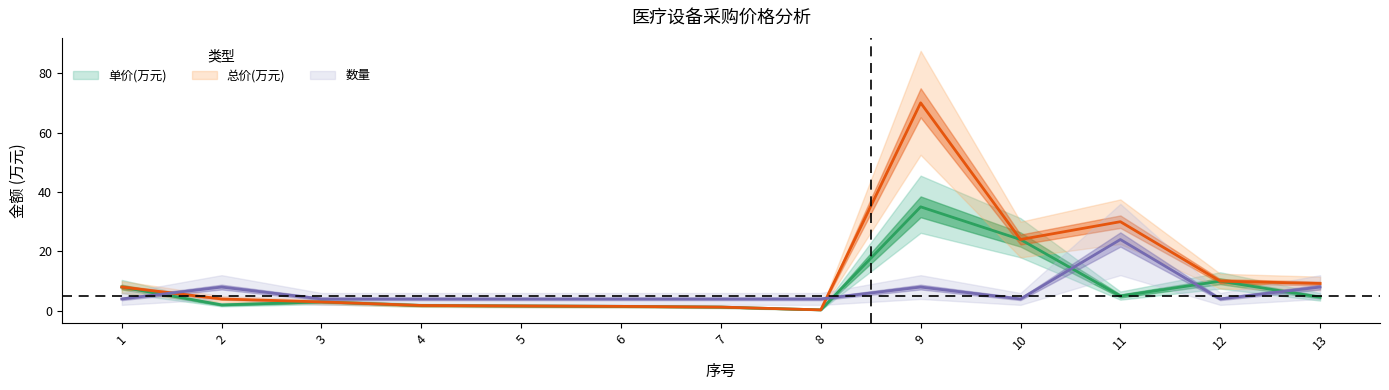

What is the average value of the 总价(万元) series?

12.7